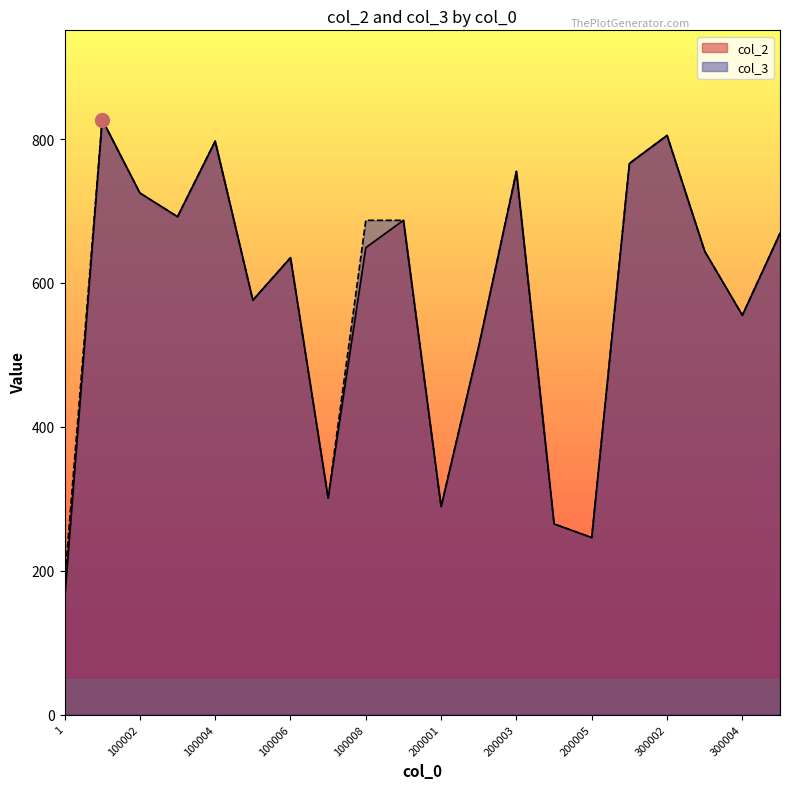

True or false: col_2 and col_3 intersect in this chart.

False